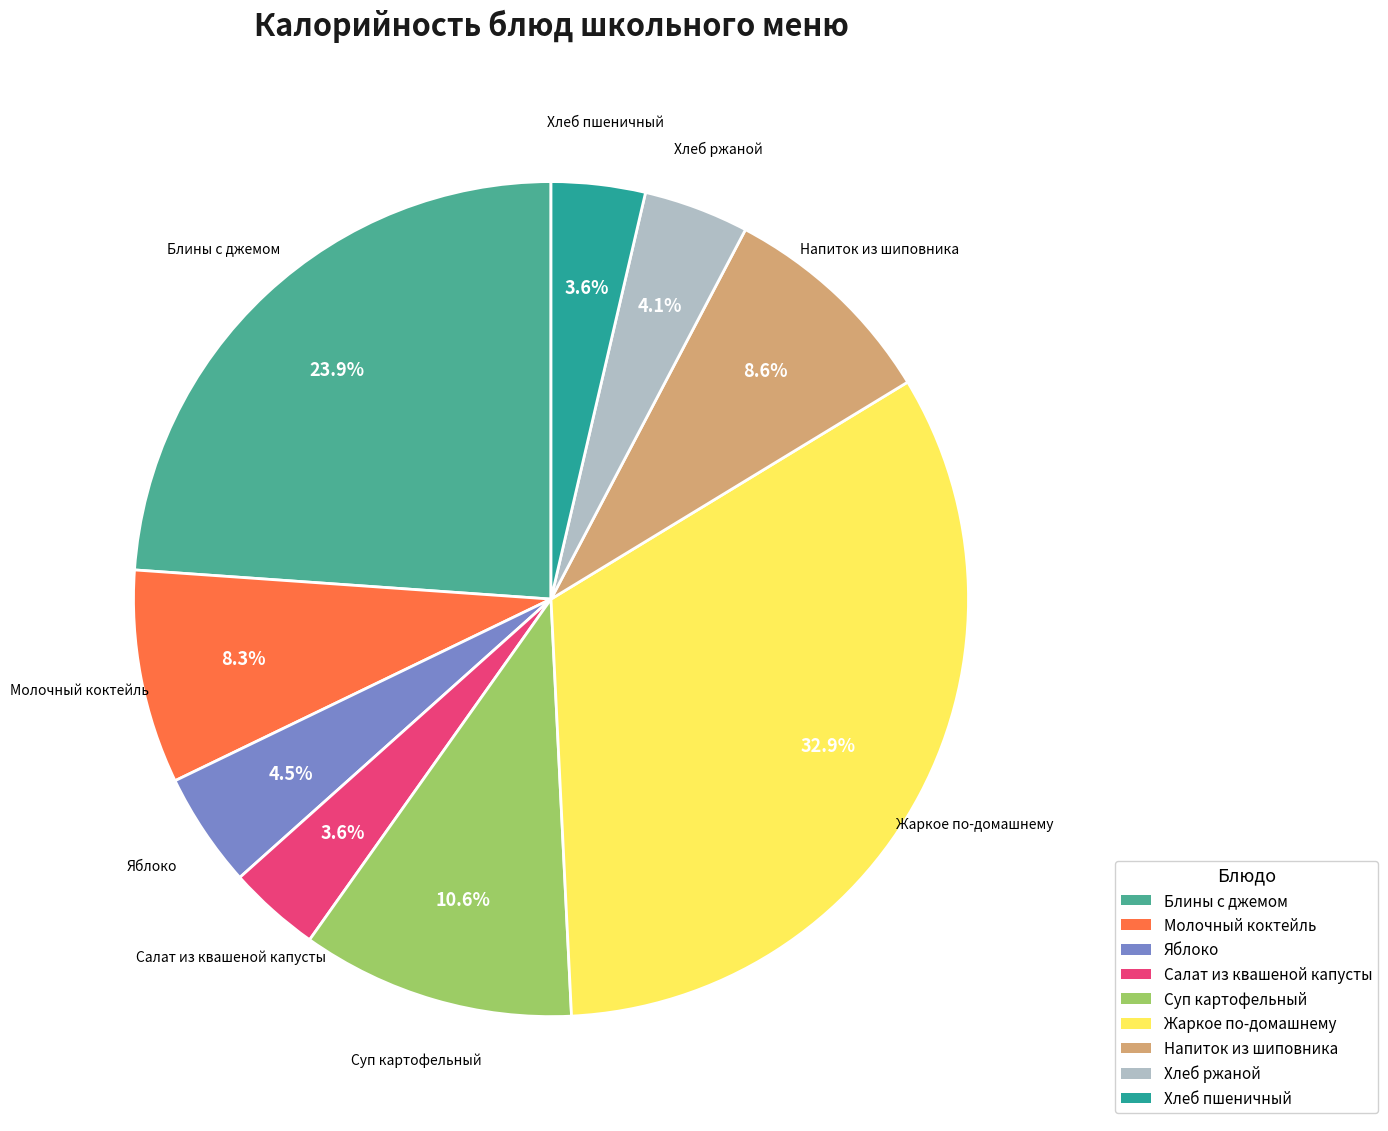

How many slices are in this pie chart?

9